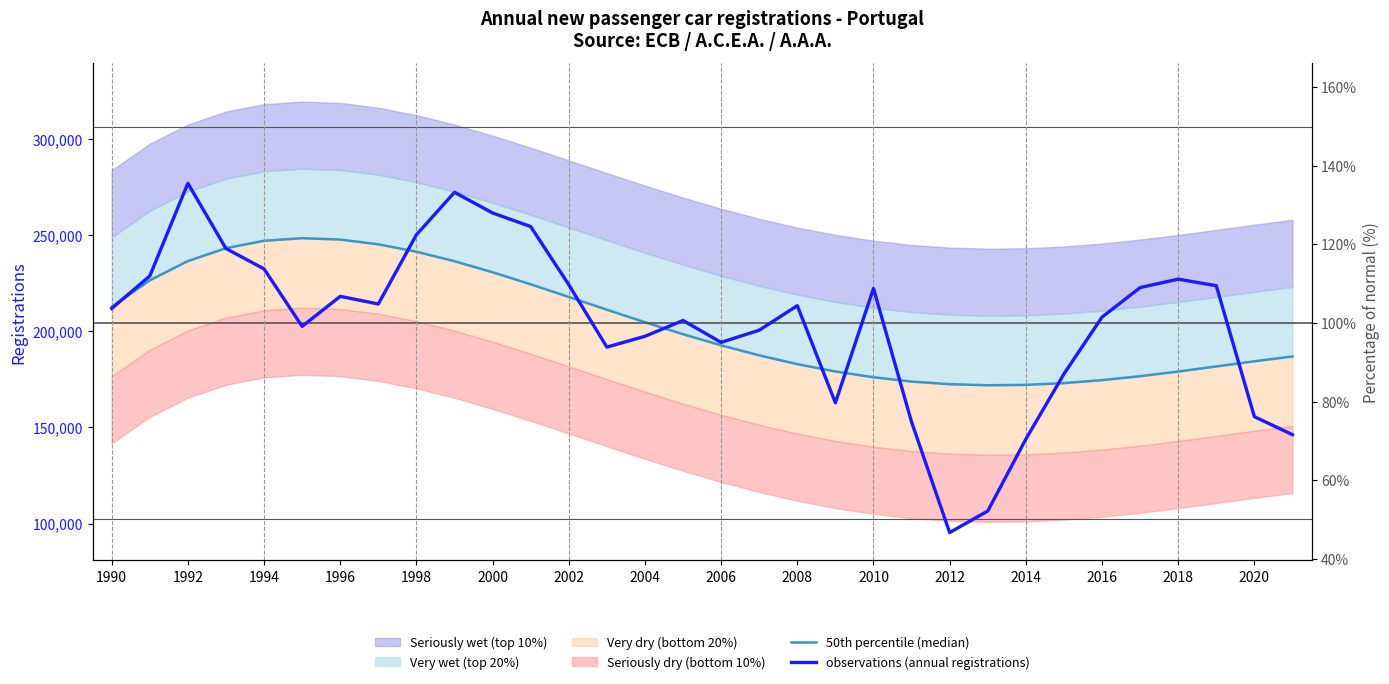

How many intersections are there between observations (annual registrations) and 50th percentile (median)?

10